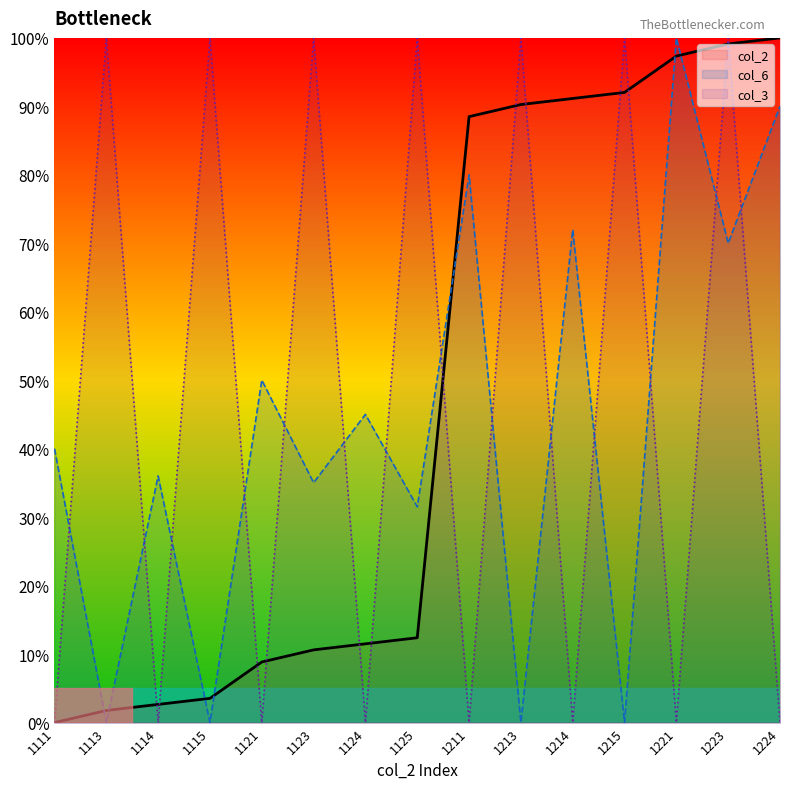

What is the difference between the col_6 values at 1113 and 1124?

45.0